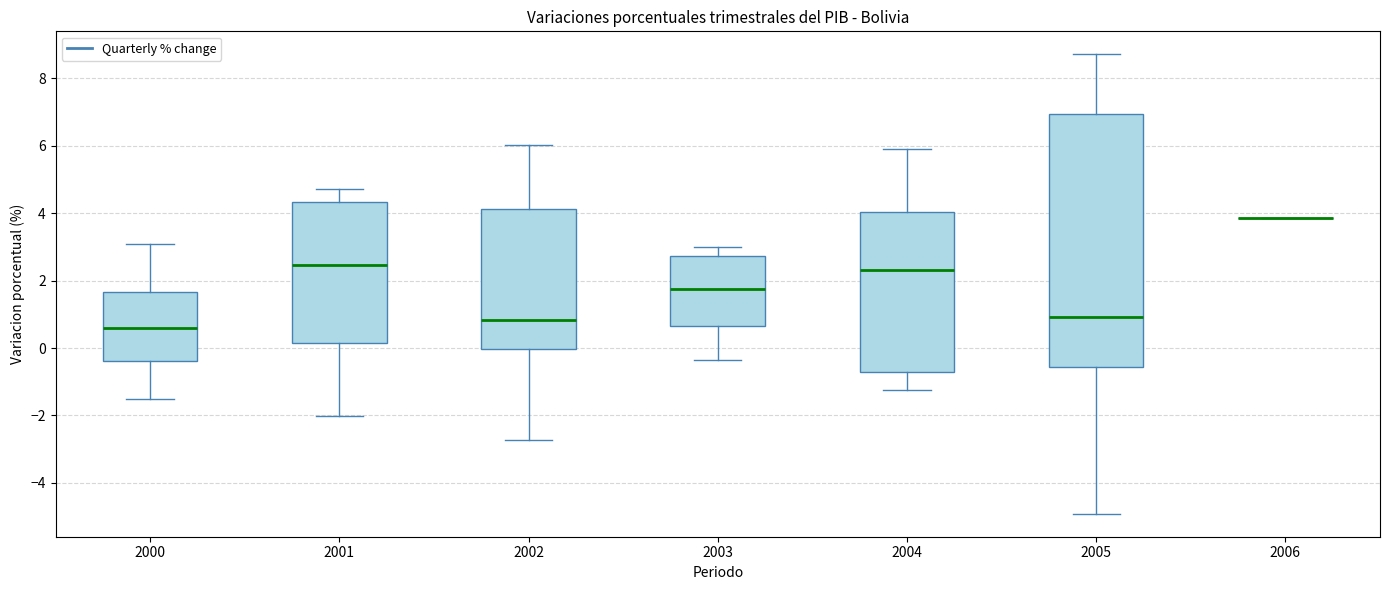

Where does the upper whisker of the box at x = 2001 end on the y-axis? The values are not printed on the chart, so give them approximately, as read against the axis.

4.8